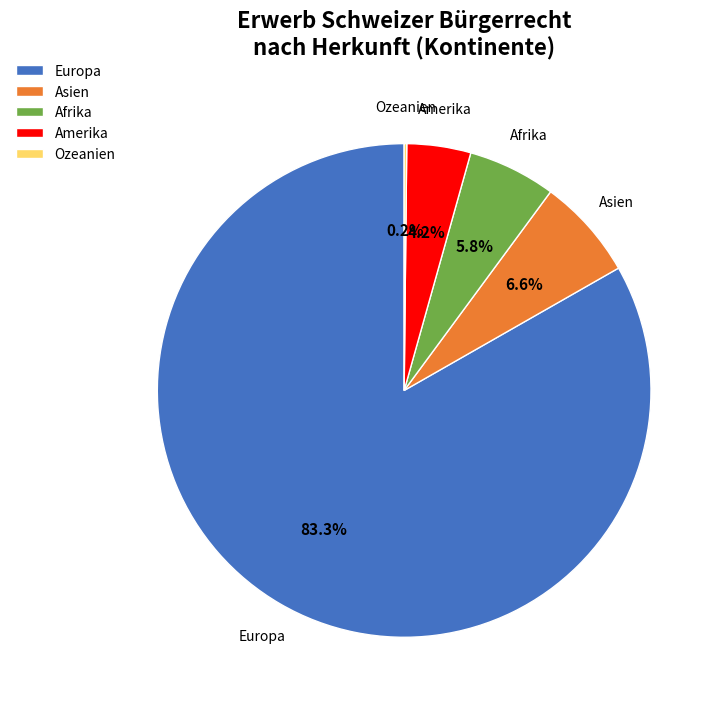

Does Europa represent more than half of the total?

Yes